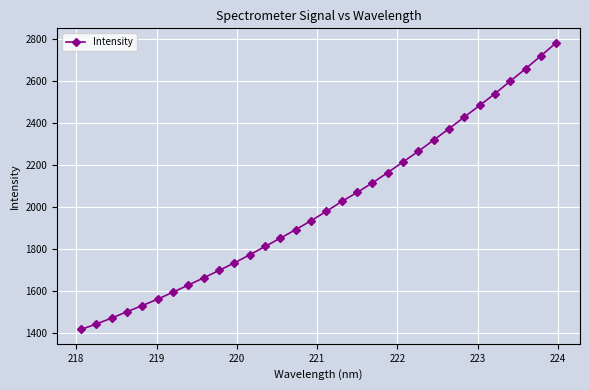

What is the greatest value displayed?

2782.3